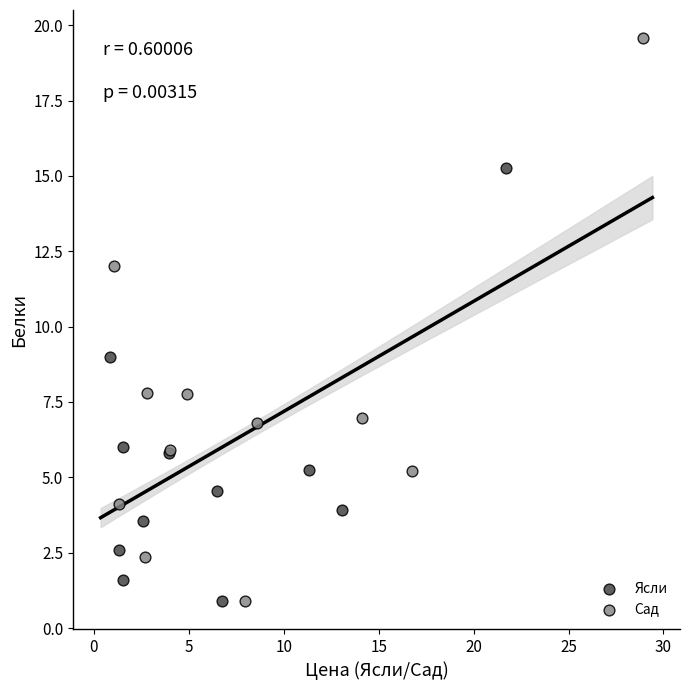

Which series contains the highest Y value?

Сад